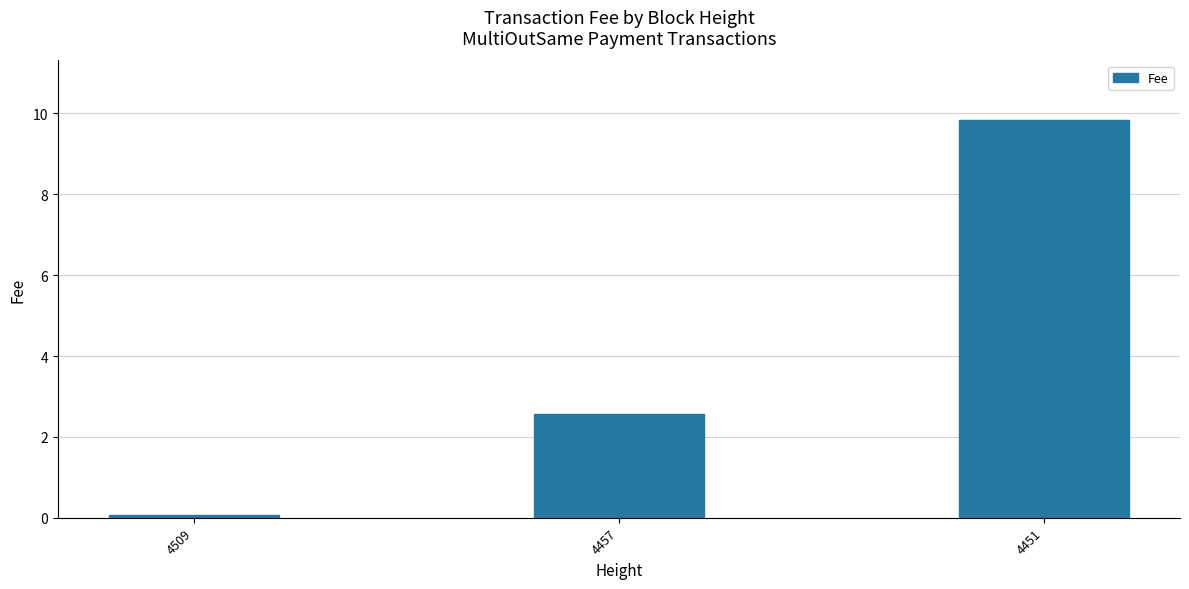

What is the value of the 1st bar from the left?

0.1